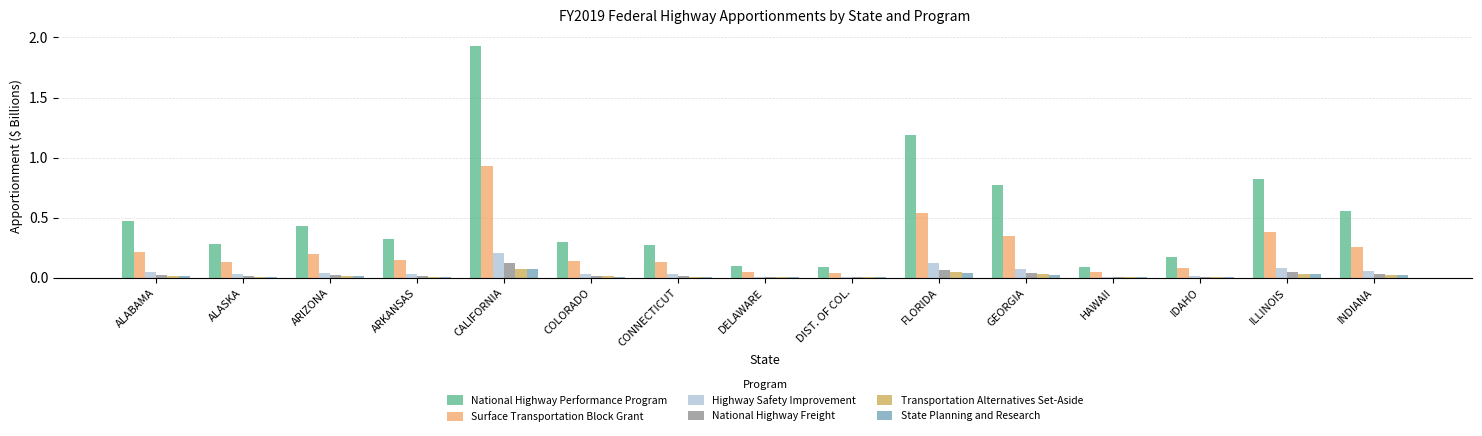

Between ALASKA and CALIFORNIA, which series saw the biggest shift?

National Highway Performance Program